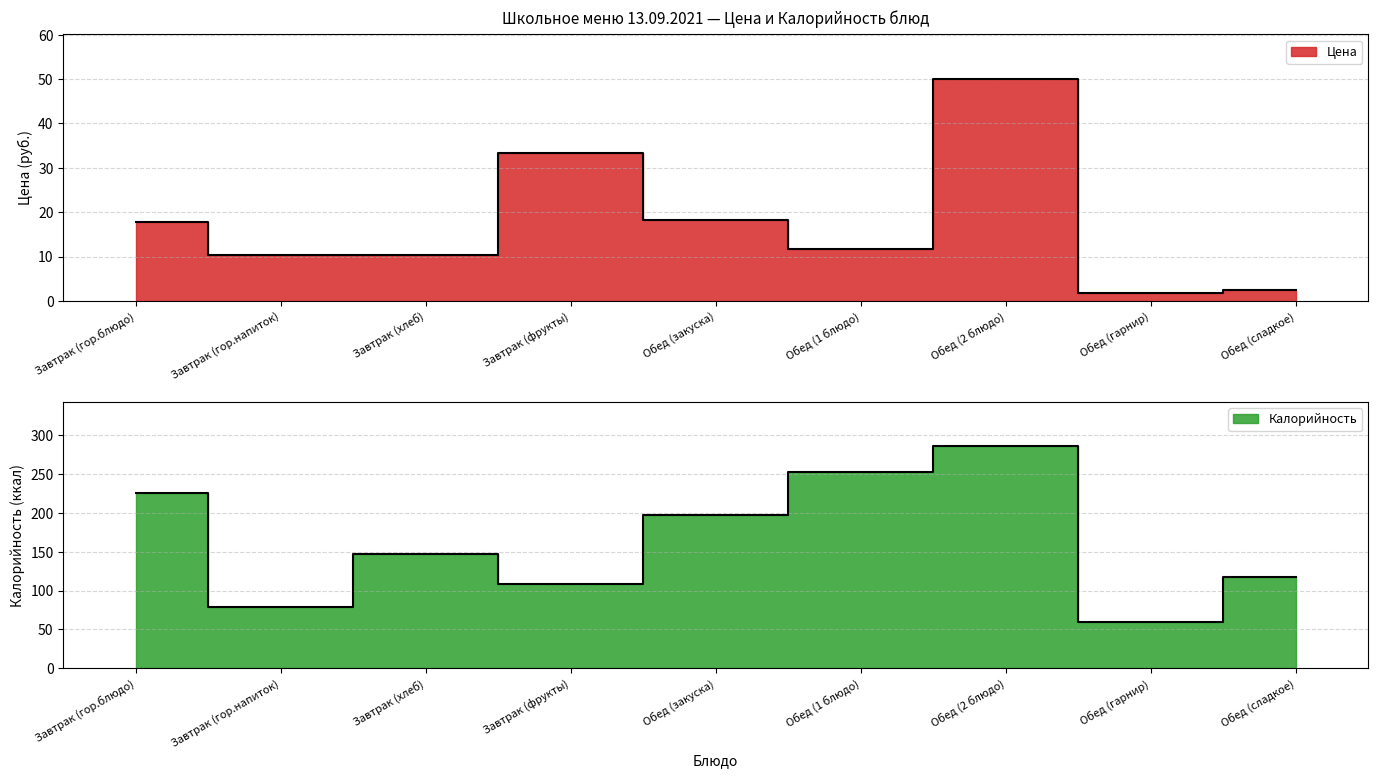

Where does the Цена series first go above 11?

Завтрак (гор.блюдо)